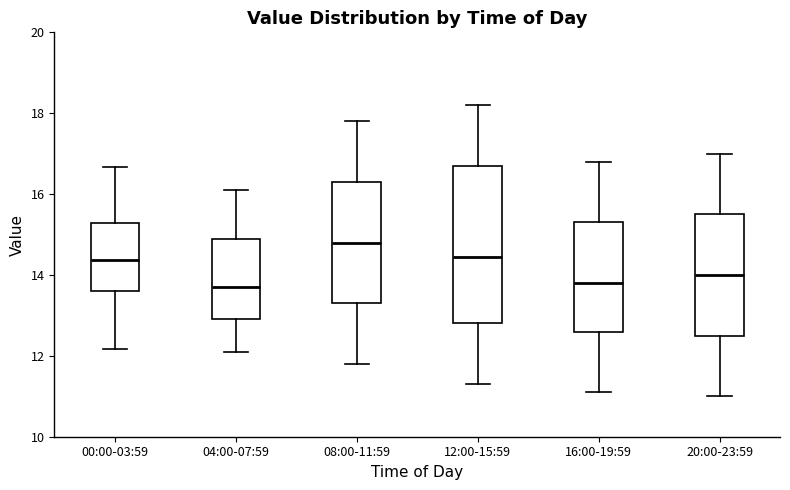

Reading left to right, transcribe this box plot: for each box, give where its median line is, the range the box spans, and where its two whiskers end, as read against the y-axis. The values are not printed on the chart, so give them approximately, as read against the axis.

00:00-03:59: median 14.4, box 13.6 to 15.2, whiskers 12.2 to 16.6
04:00-07:59: median 13.8, box 13.0 to 15.0, whiskers 12.2 to 16.2
08:00-11:59: median 14.8, box 13.4 to 16.4, whiskers 11.8 to 17.8
12:00-15:59: median 14.4, box 12.8 to 16.8, whiskers 11.4 to 18.2
16:00-19:59: median 13.8, box 12.6 to 15.4, whiskers 11.2 to 16.8
20:00-23:59: median 14.0, box 12.6 to 15.6, whiskers 11.0 to 17.0